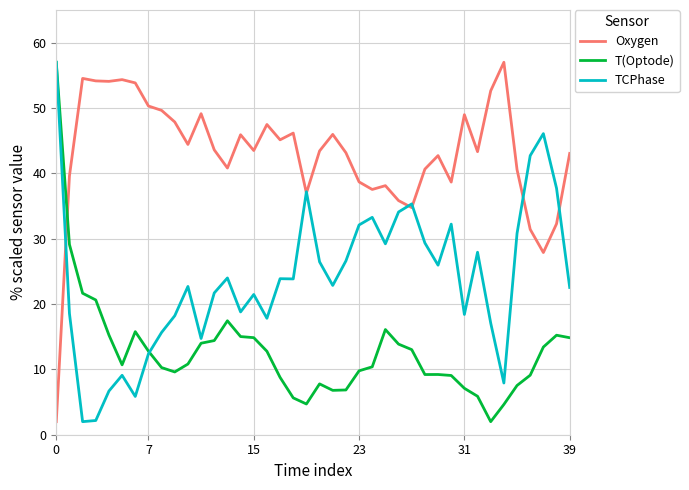

What is the lowest value of the Oxygen series?

2.0